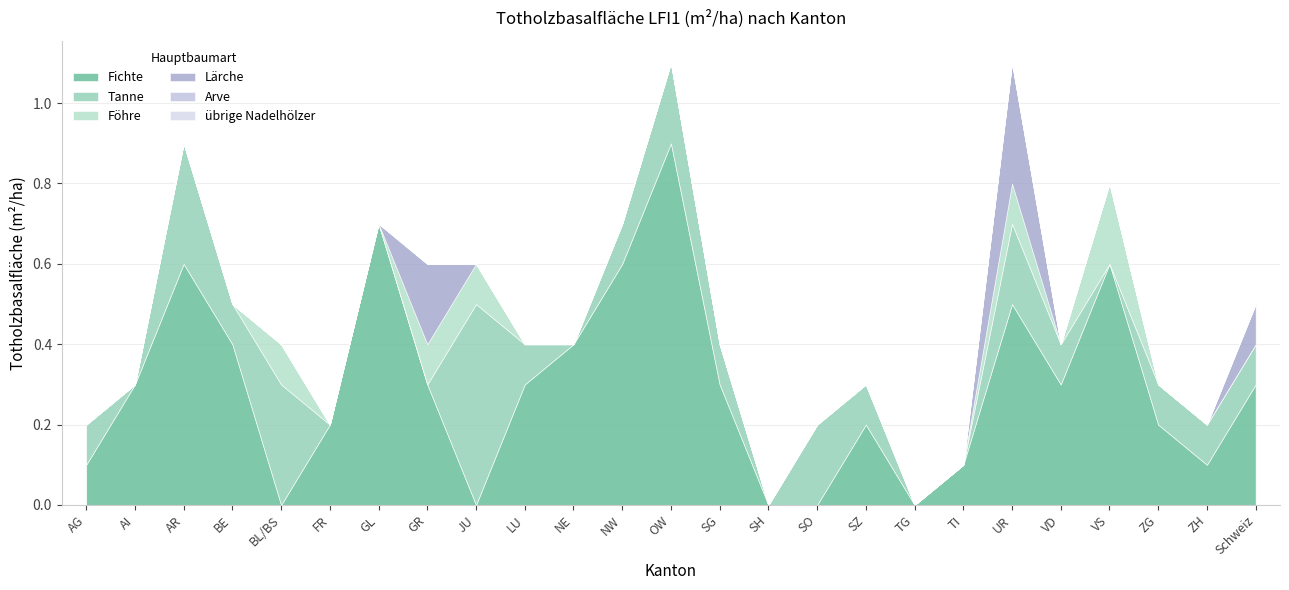

Which series has the largest range (max minus min)?

Fichte